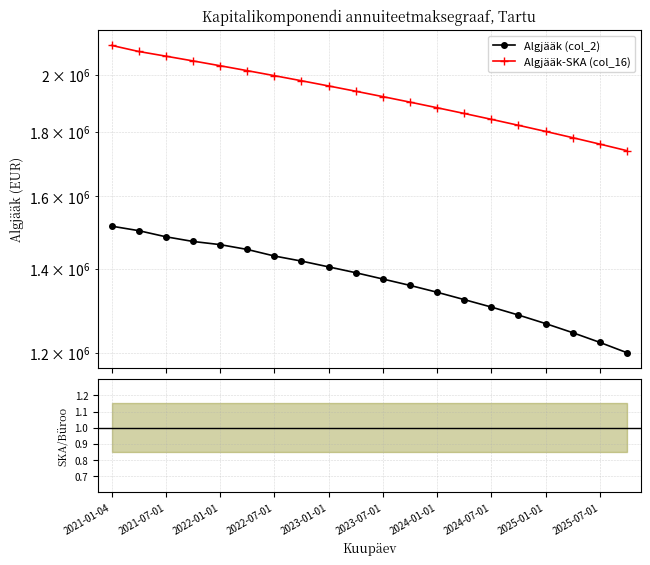

Read the Algjääk (col_2) value at 17.

1245000.0